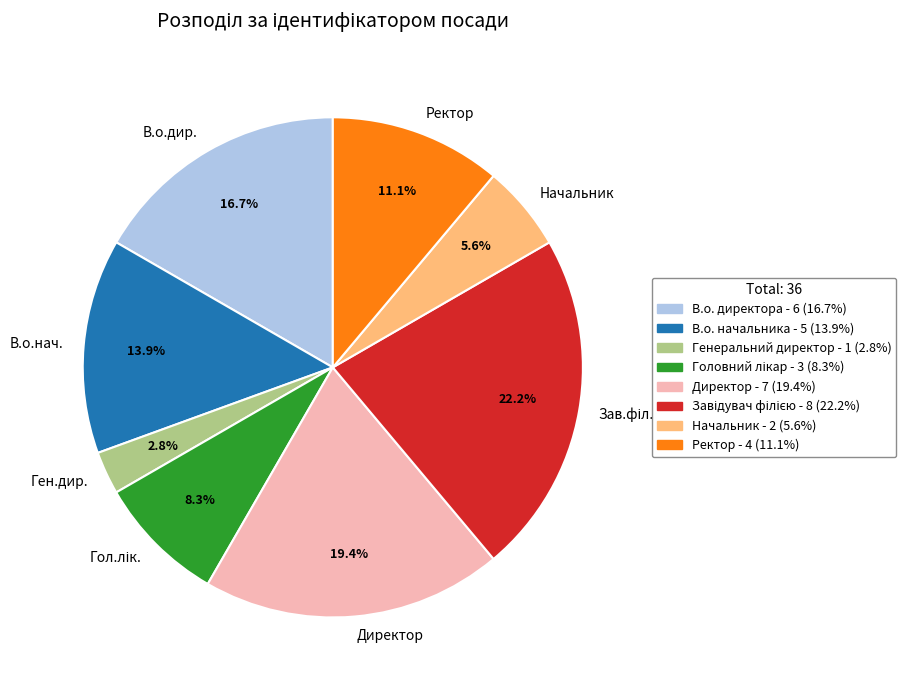

Count the number of slices in the pie.

8